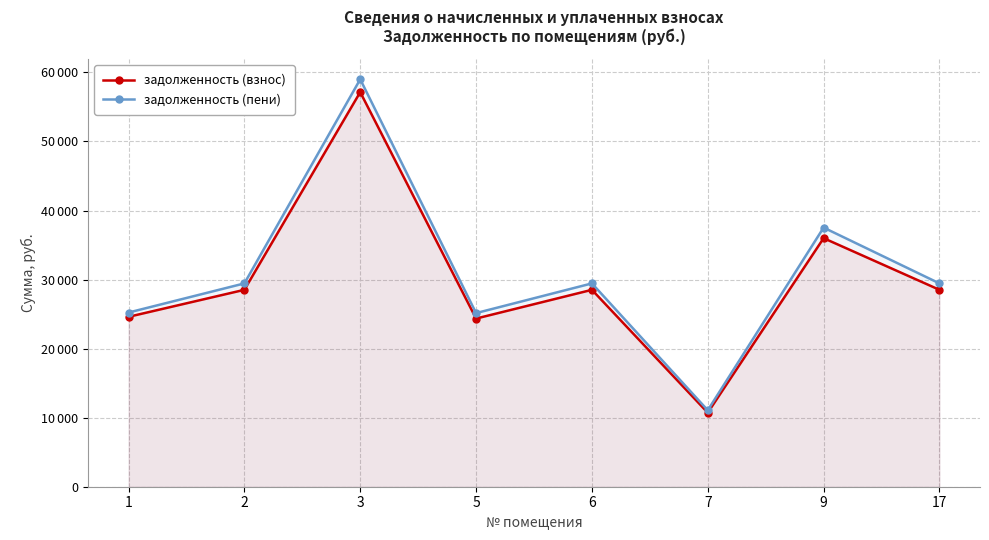

What is the value of the задолженность (пени) point at the 7th from the left?

37530.7